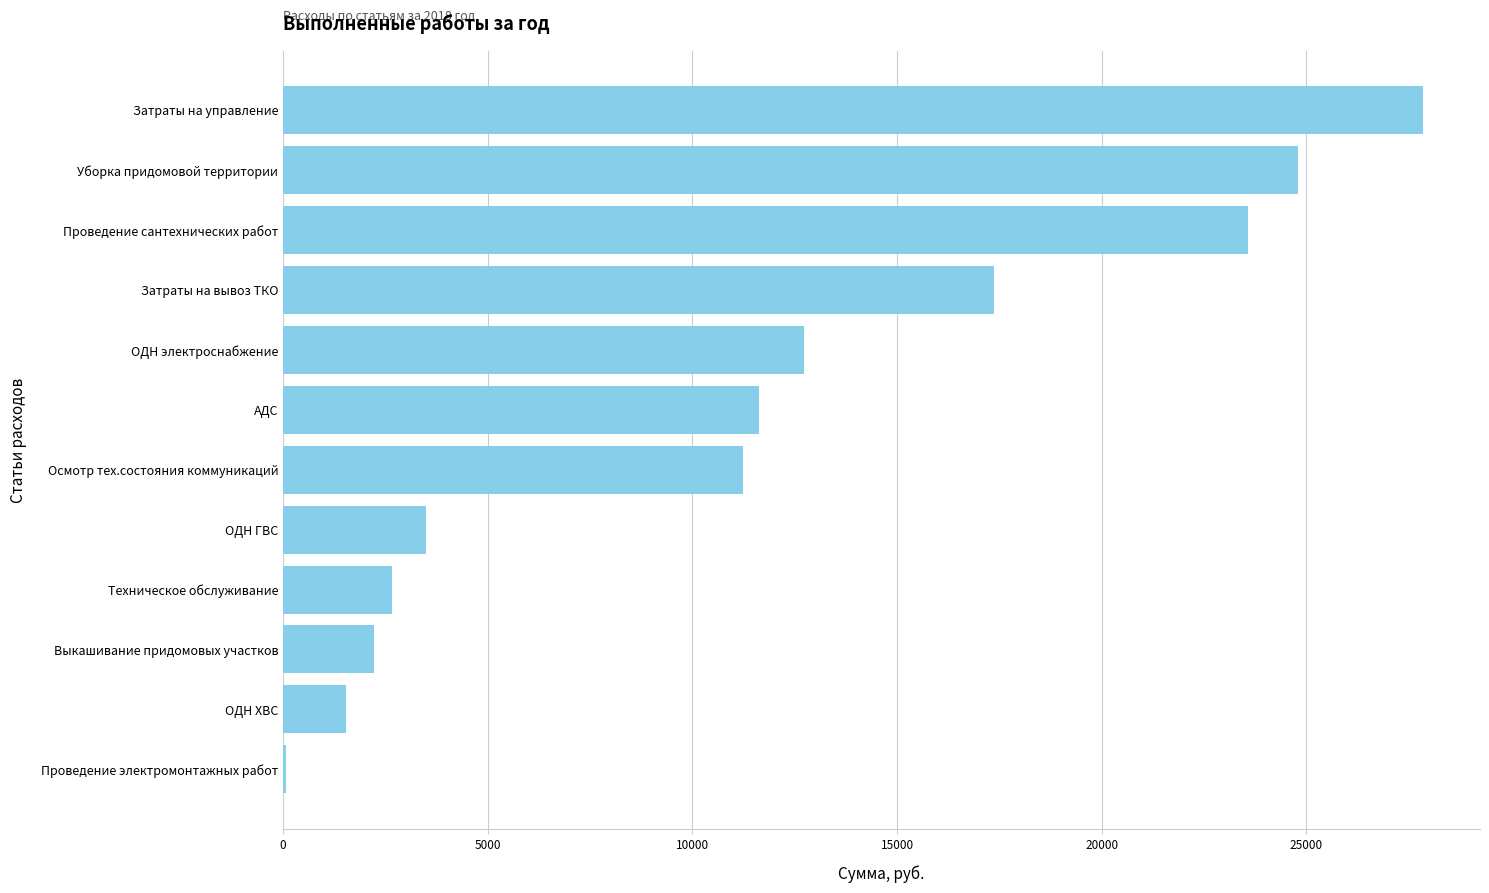

What is the sum of all values?

139119.5